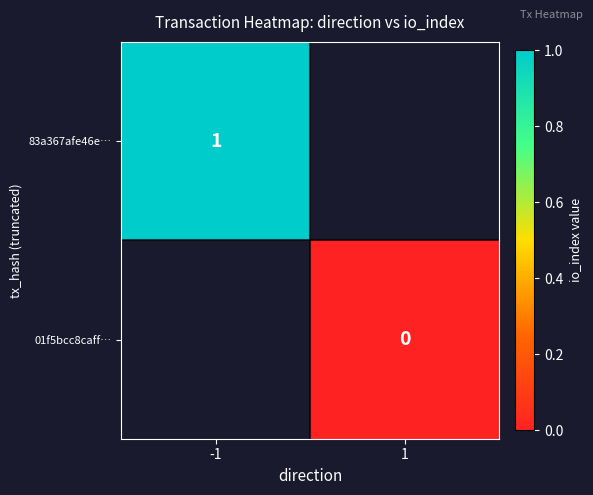

Count the number of categories in the chart.

2